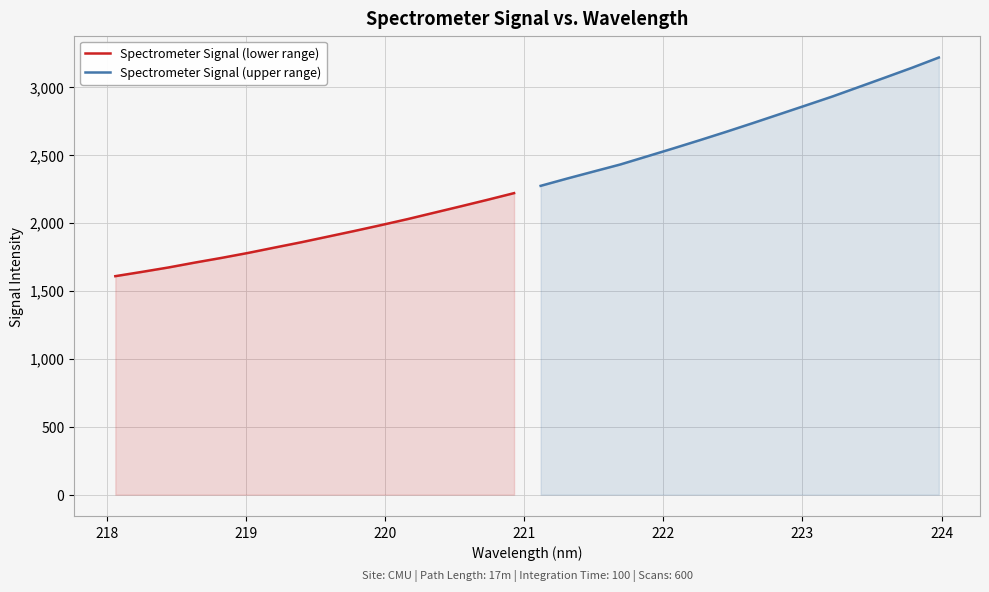

List the series in order of their overall mean, highest first.

Spectrometer Signal (upper range), Spectrometer Signal (lower range)